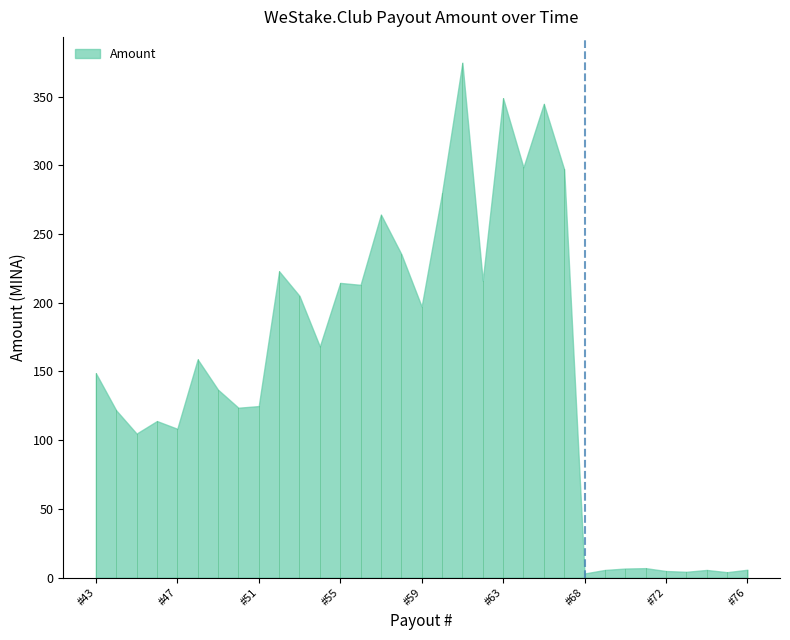

Between #52 and #76, which is larger?

#52